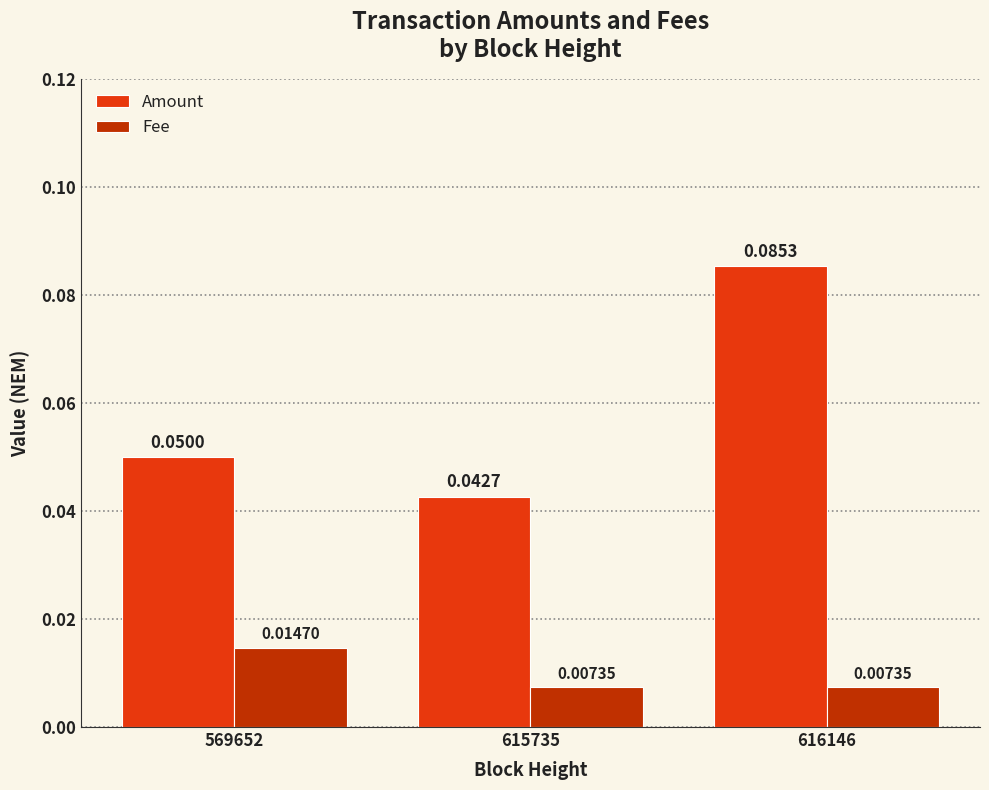

At which category does the chart reach its peak across all series?

616146